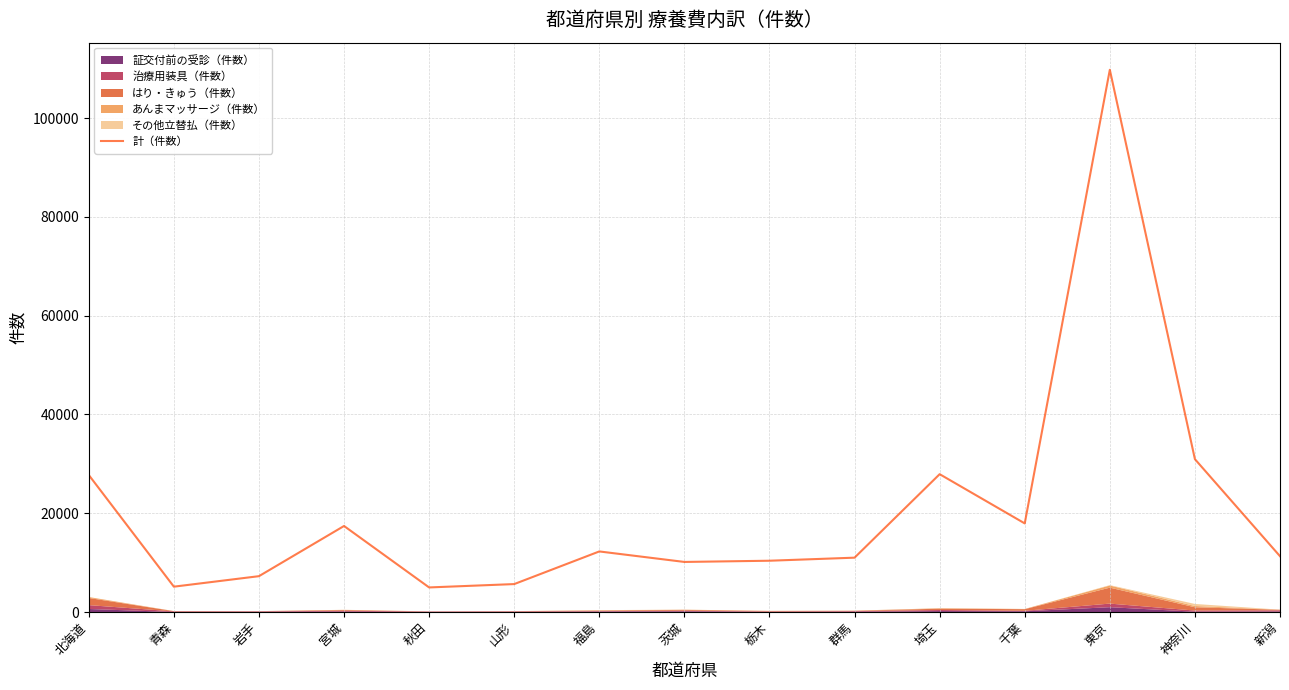

How many points are lower than both their immediate neighbors (excluding endpoints)?

4